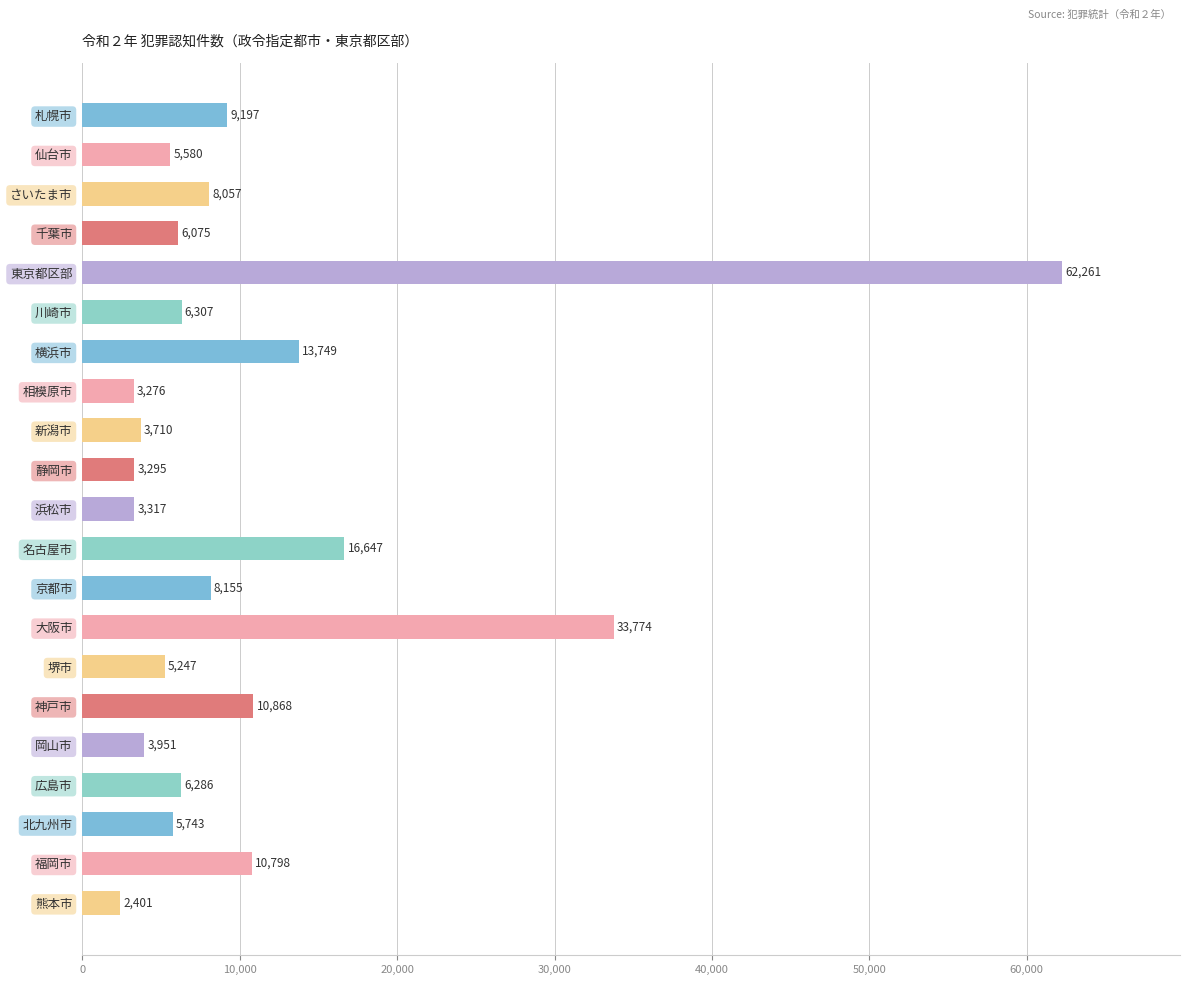

Count the number of categories in the chart.

21